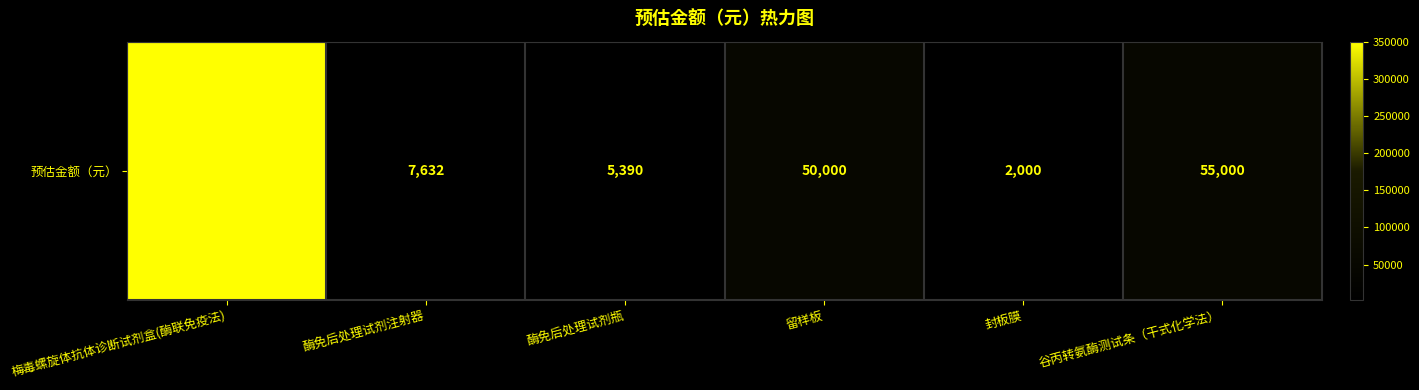

Rank the categories by value from lowest to highest.

封板膜, 酶免后处理试剂瓶, 酶免后处理试剂注射器, 留样板, 谷丙转氨酶测试条（干式化学法）, 梅毒螺旋体抗体诊断试剂盒(酶联免疫法)